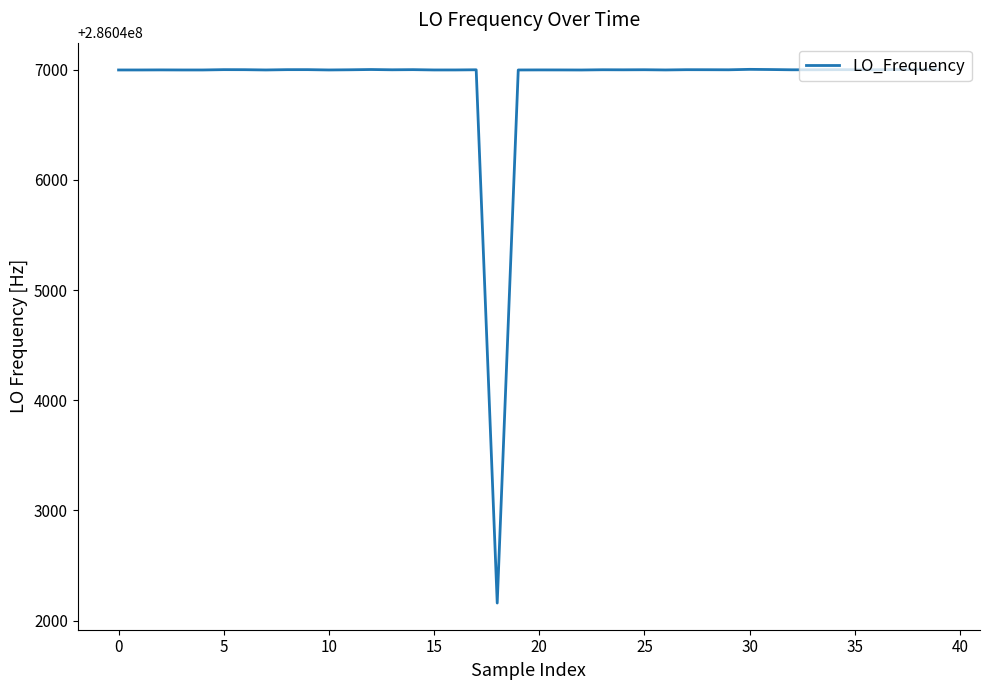

What is the difference between the maximum and minimum values?

4844.1